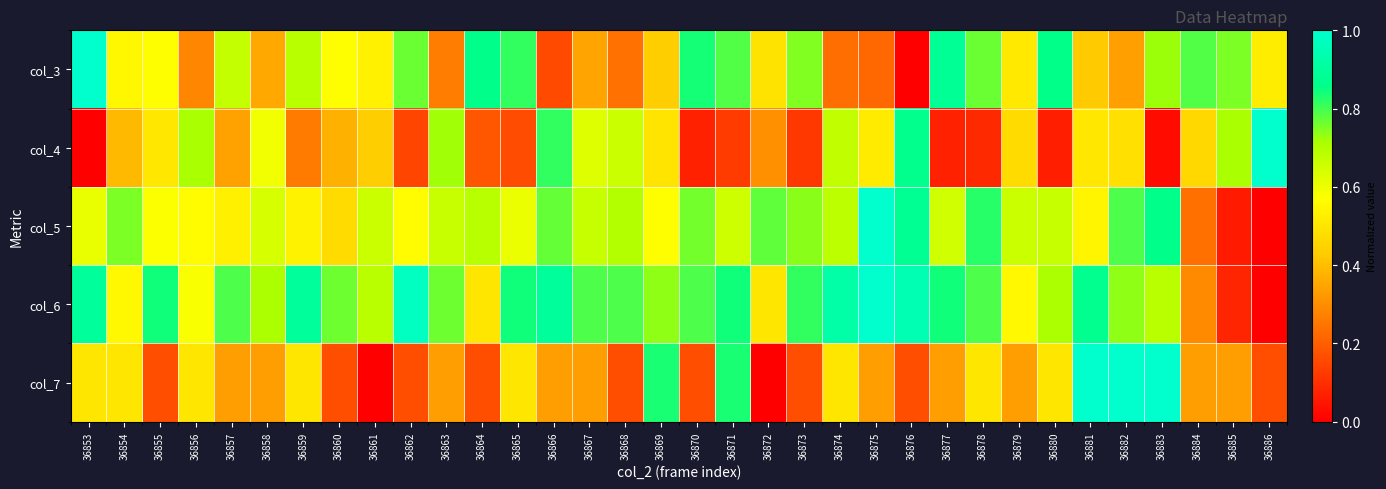

What is the greatest value displayed?

1.0